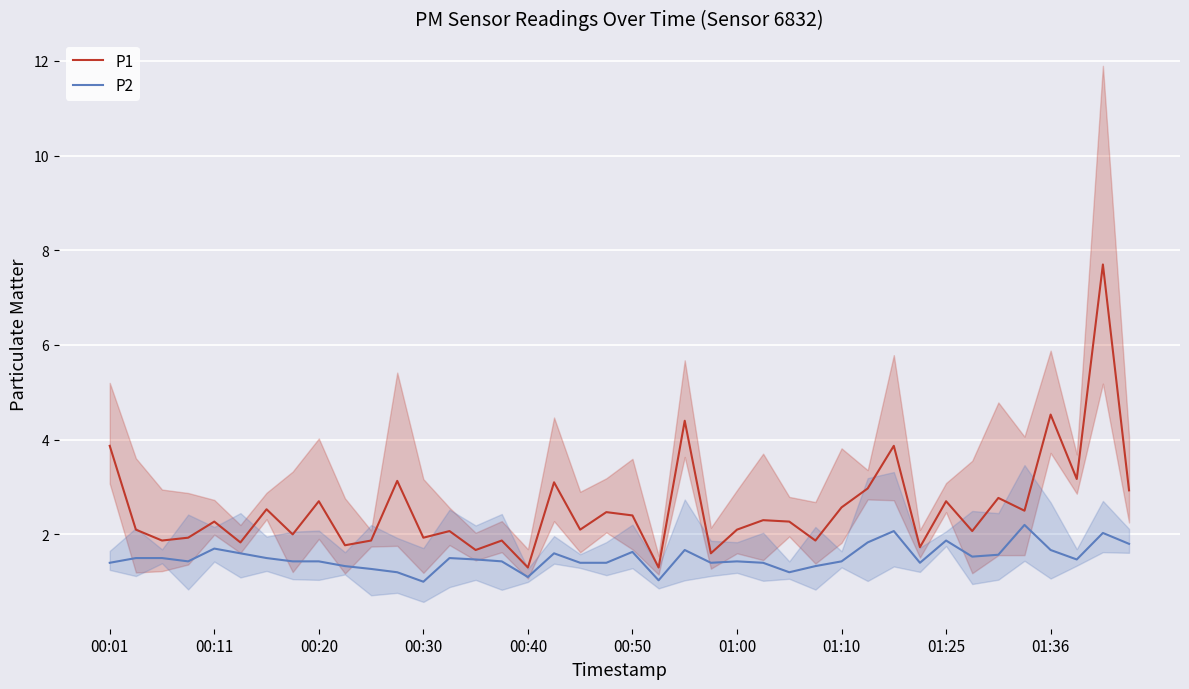

What is the smallest value displayed?

1.0